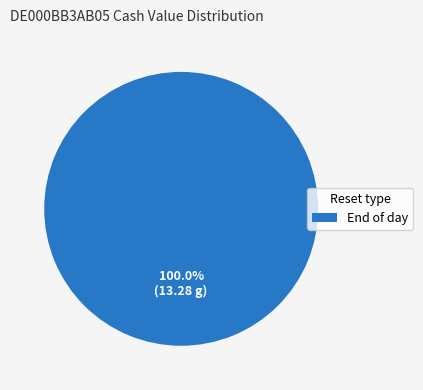

What is the majority slice?

End of day